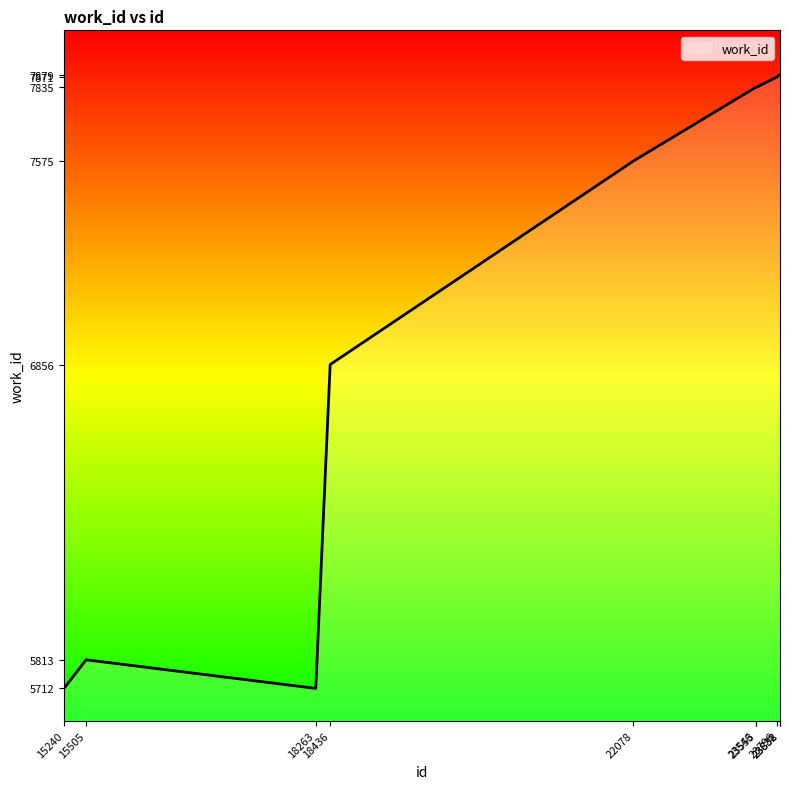

What is the smallest value displayed?

5712